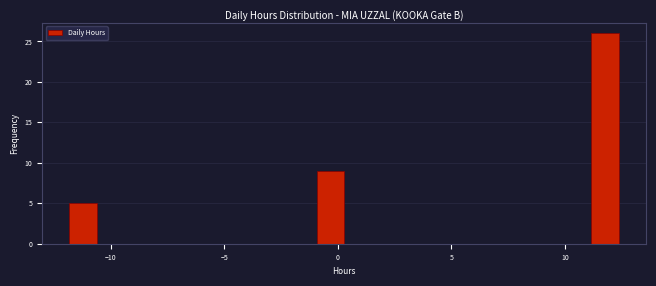

Read against the x-axis, roughly where is the centre of the tallest bar?

12.0